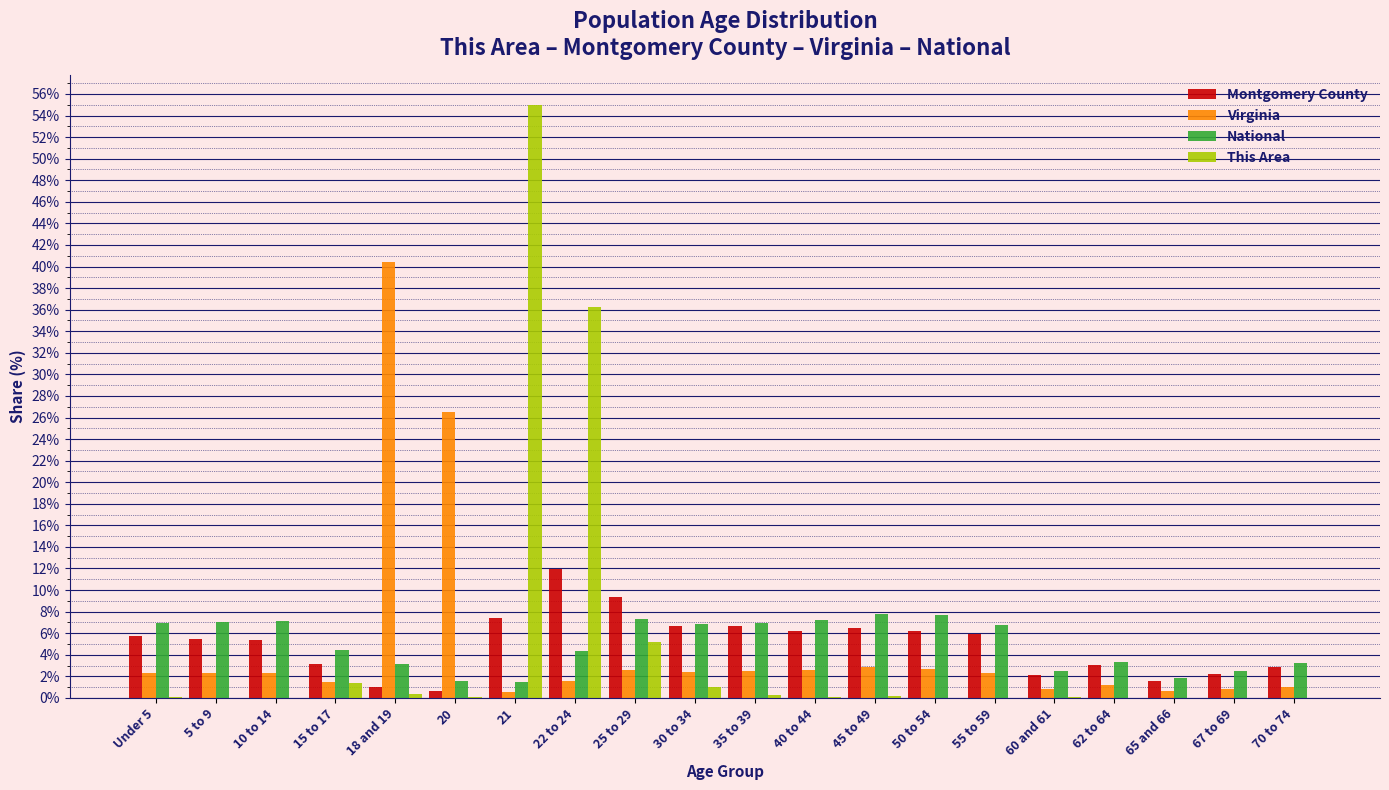

What is the maximum value shown in the chart?

55.0